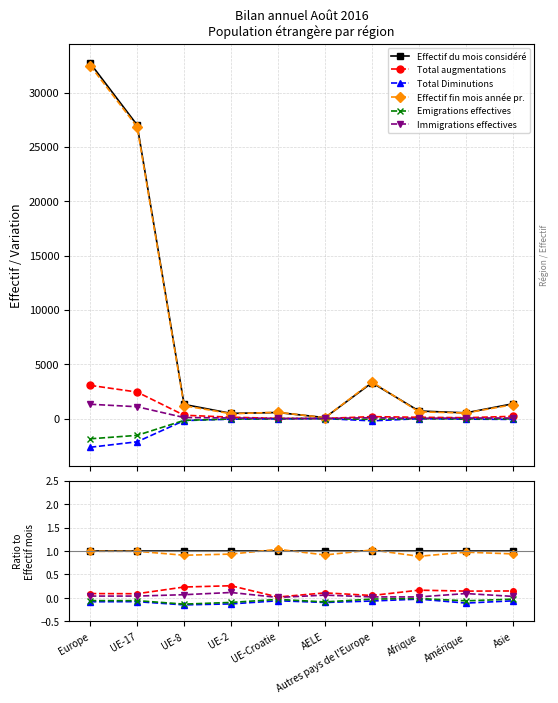

Is the value of Total Diminutions at Amérique greater than the value of Effectif du mois considéré at UE-2?

No